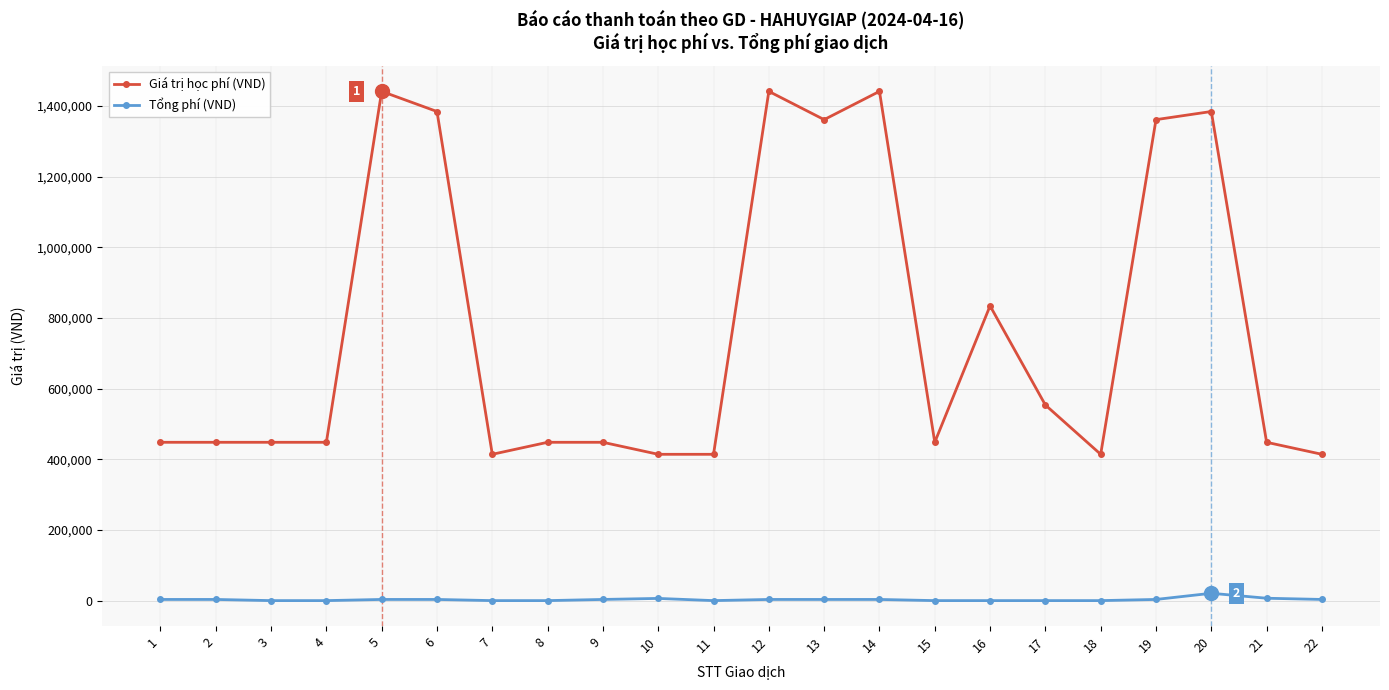

The value of Tổng phí (VND) at 11 is 0. True or false?

True